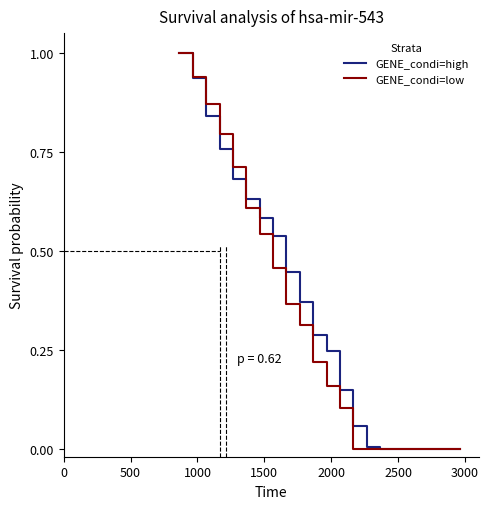

What is the highest value of the GENE_condi=high series?

1.0